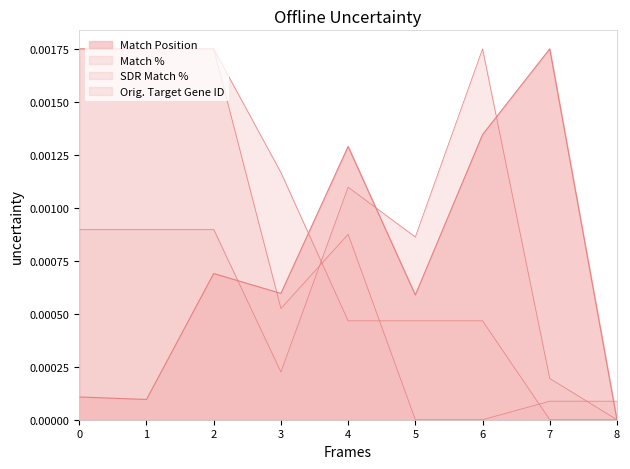

Does the chart display data point markers on the line(s)?

No